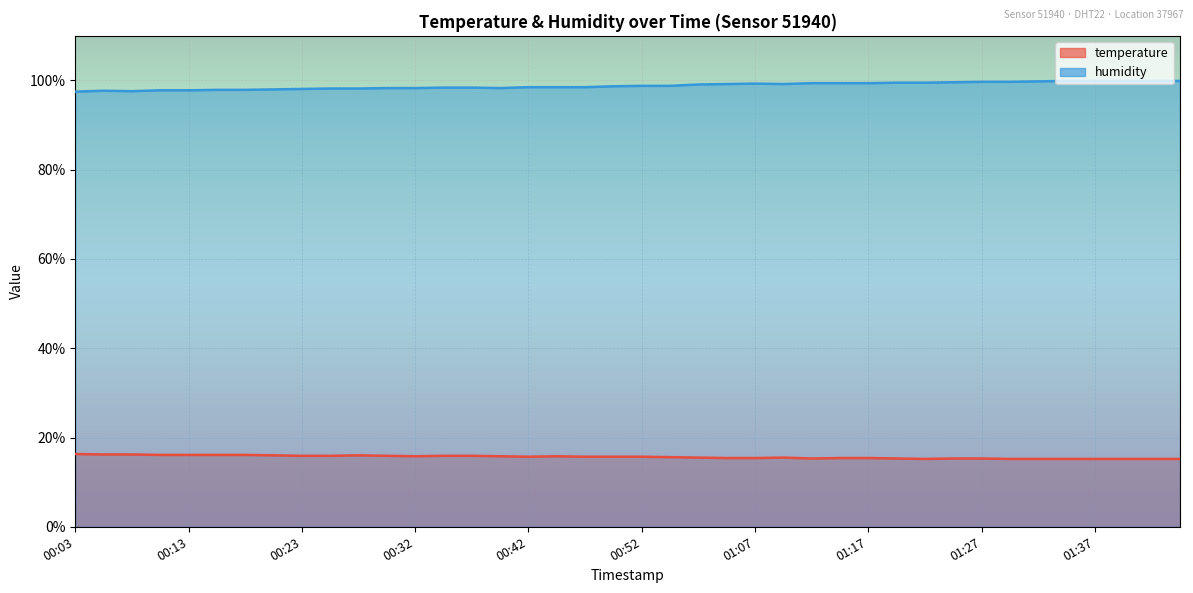

What is the label of the 32nd point from the left?

01:24